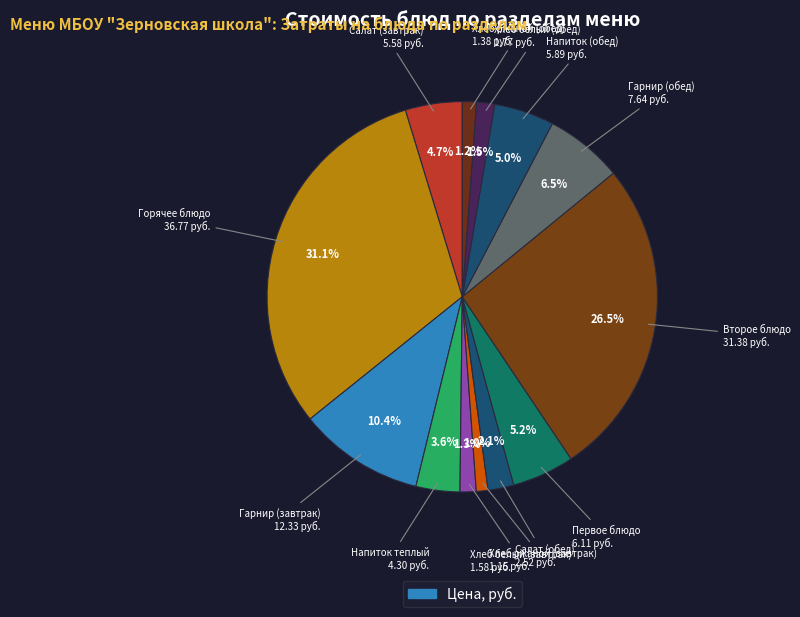

Which category has the biggest portion of the pie?

Горячее блюдо